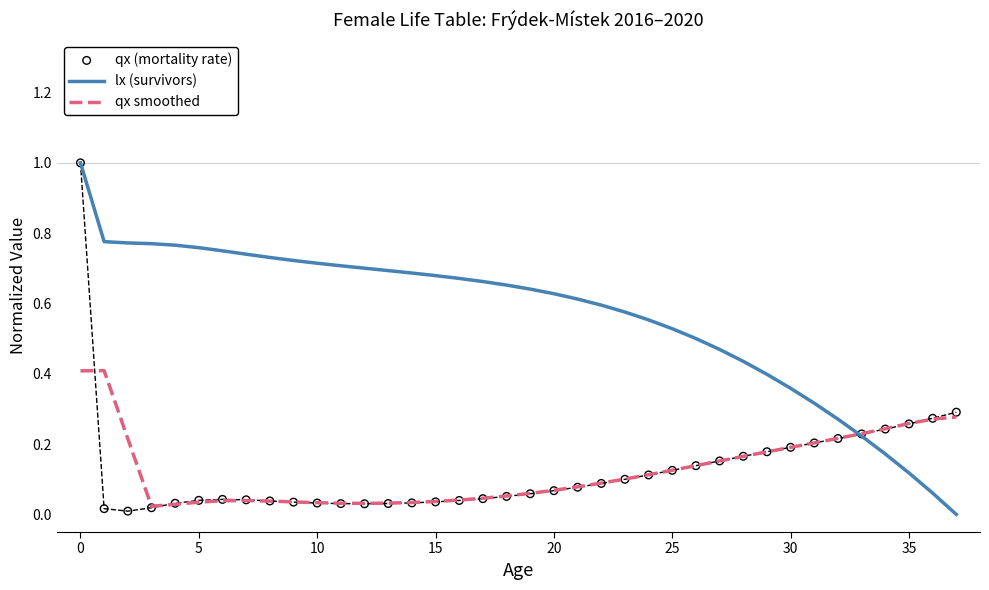

Which series has the largest Y range (max minus min)?

lx (survivors)